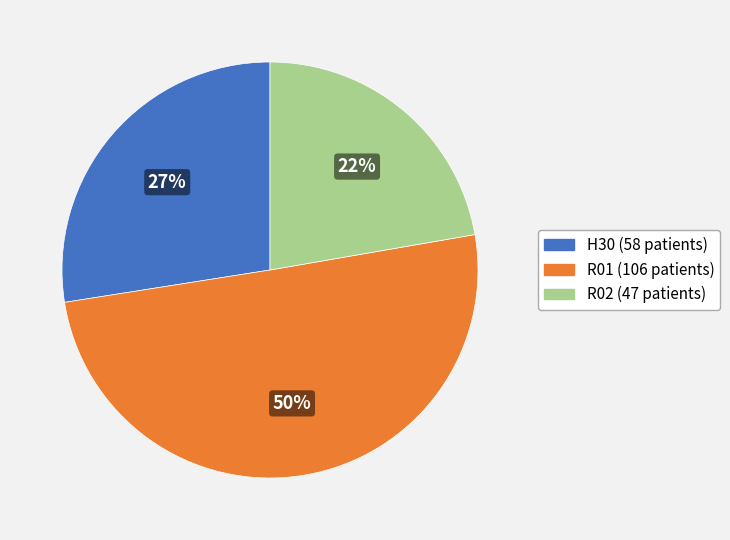

Which has a higher value, R02 or H30?

H30